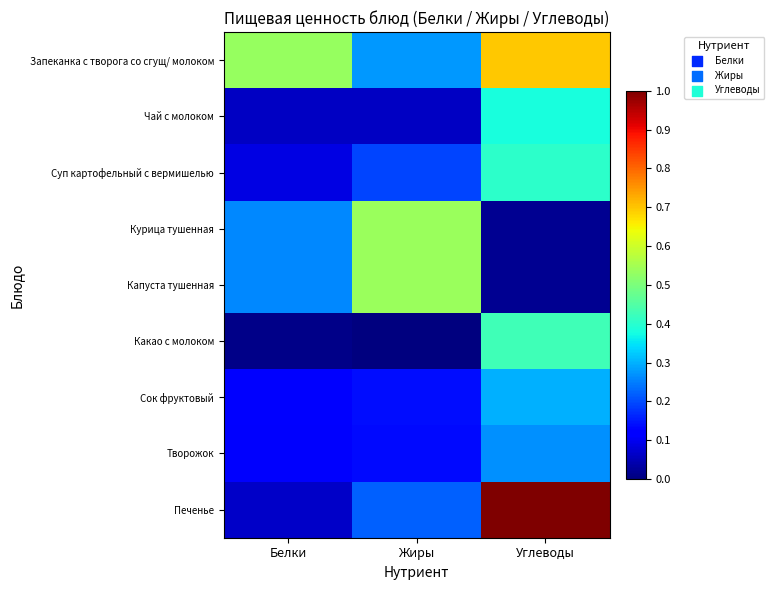

How many distinct data groups are displayed?

9